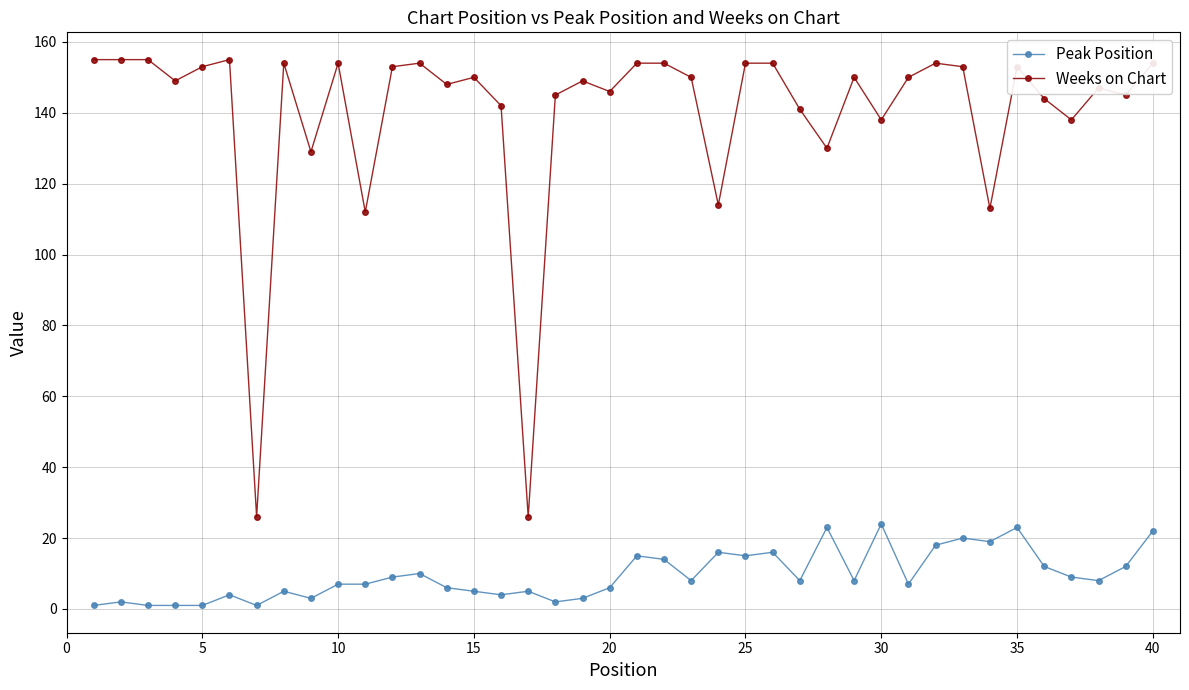

What is the minimum value for Peak Position?

1